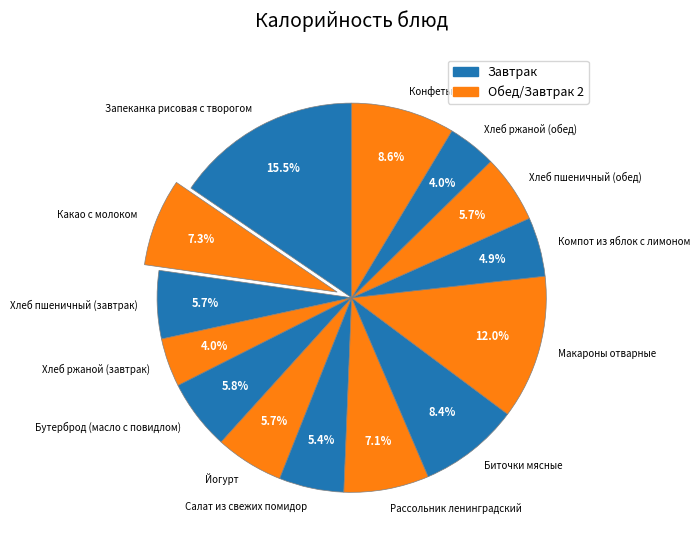

Combined, what portion of the pie is Макароны отварные and Хлеб ржаной (обед)?

16.0%